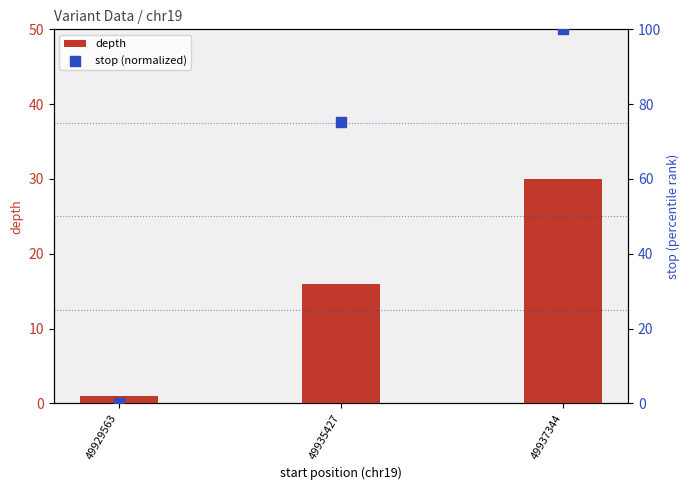

What is the total value across all series at 49935427?

91.3